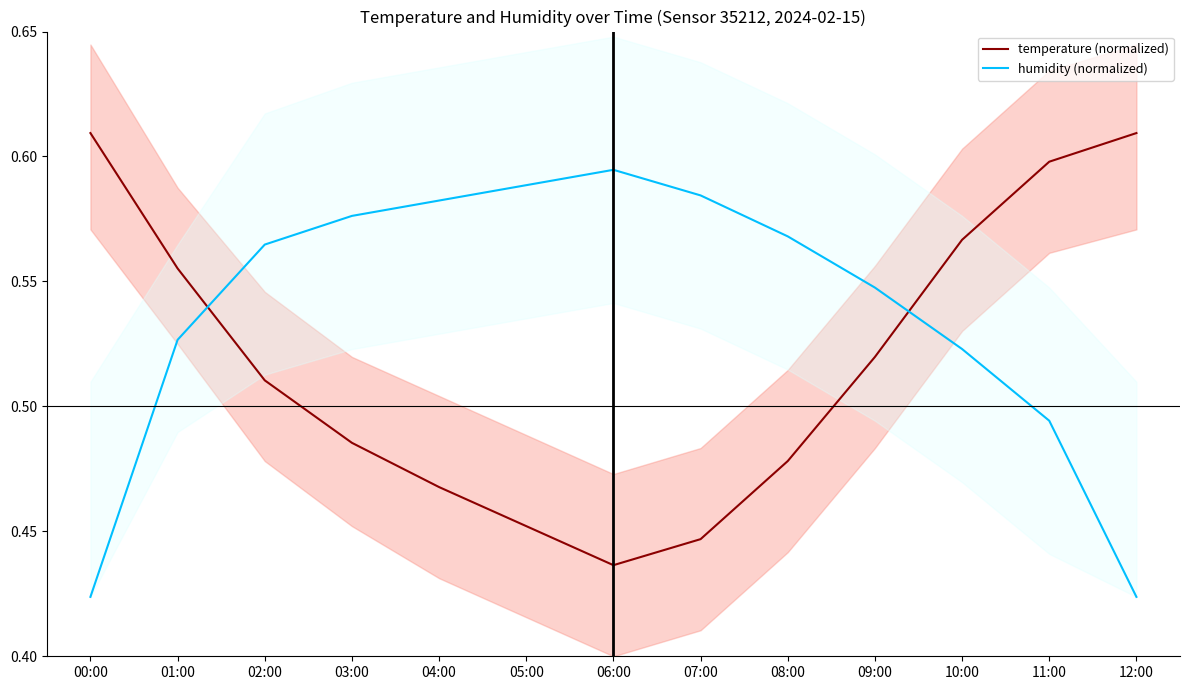

What is the difference between the maximum and minimum values in the temperature (normalized) series?

0.2